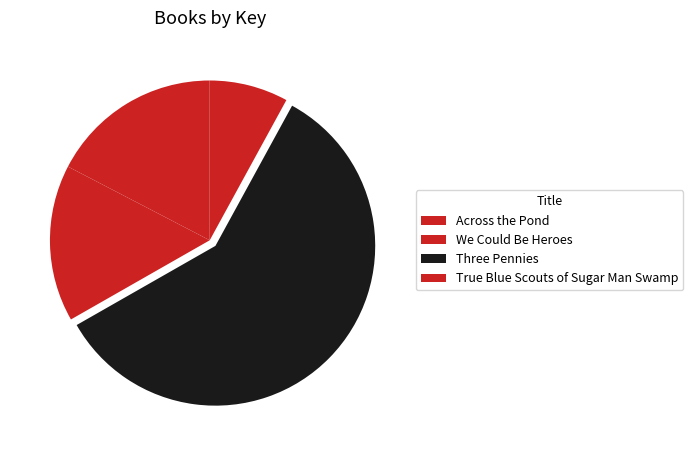

Is it true that Three Pennies is 59% of the pie?

True